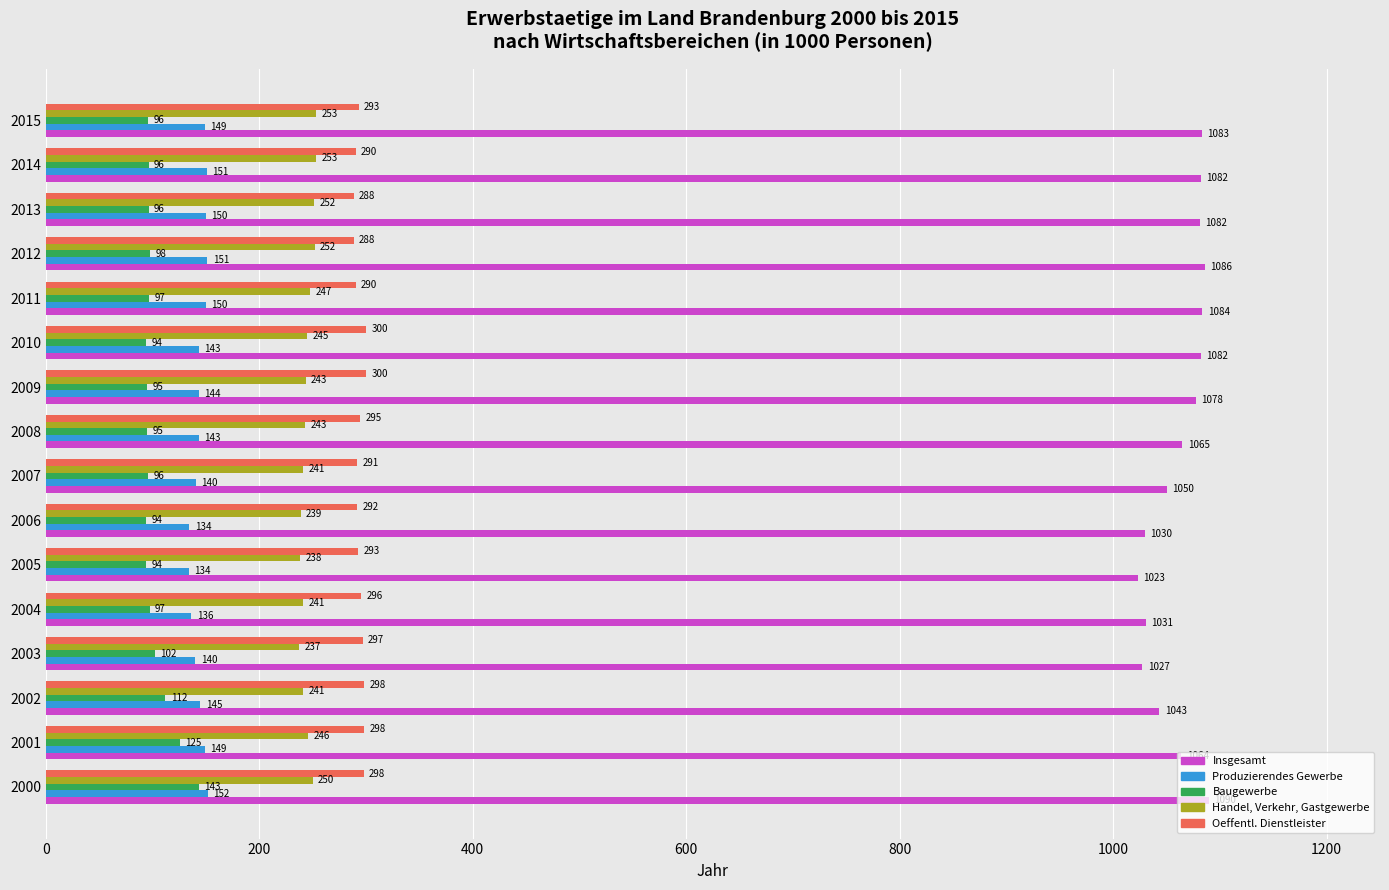

At which label is Oeffentl. Dienstleister closest to 294?

2008